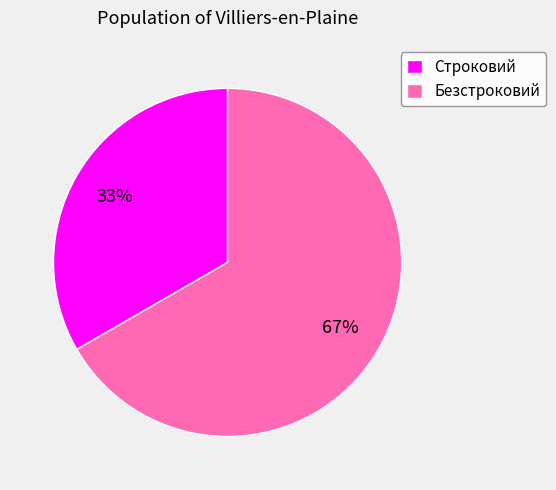

What is the ratio of the value at Строковий to the value at Безстроковий?

0.5